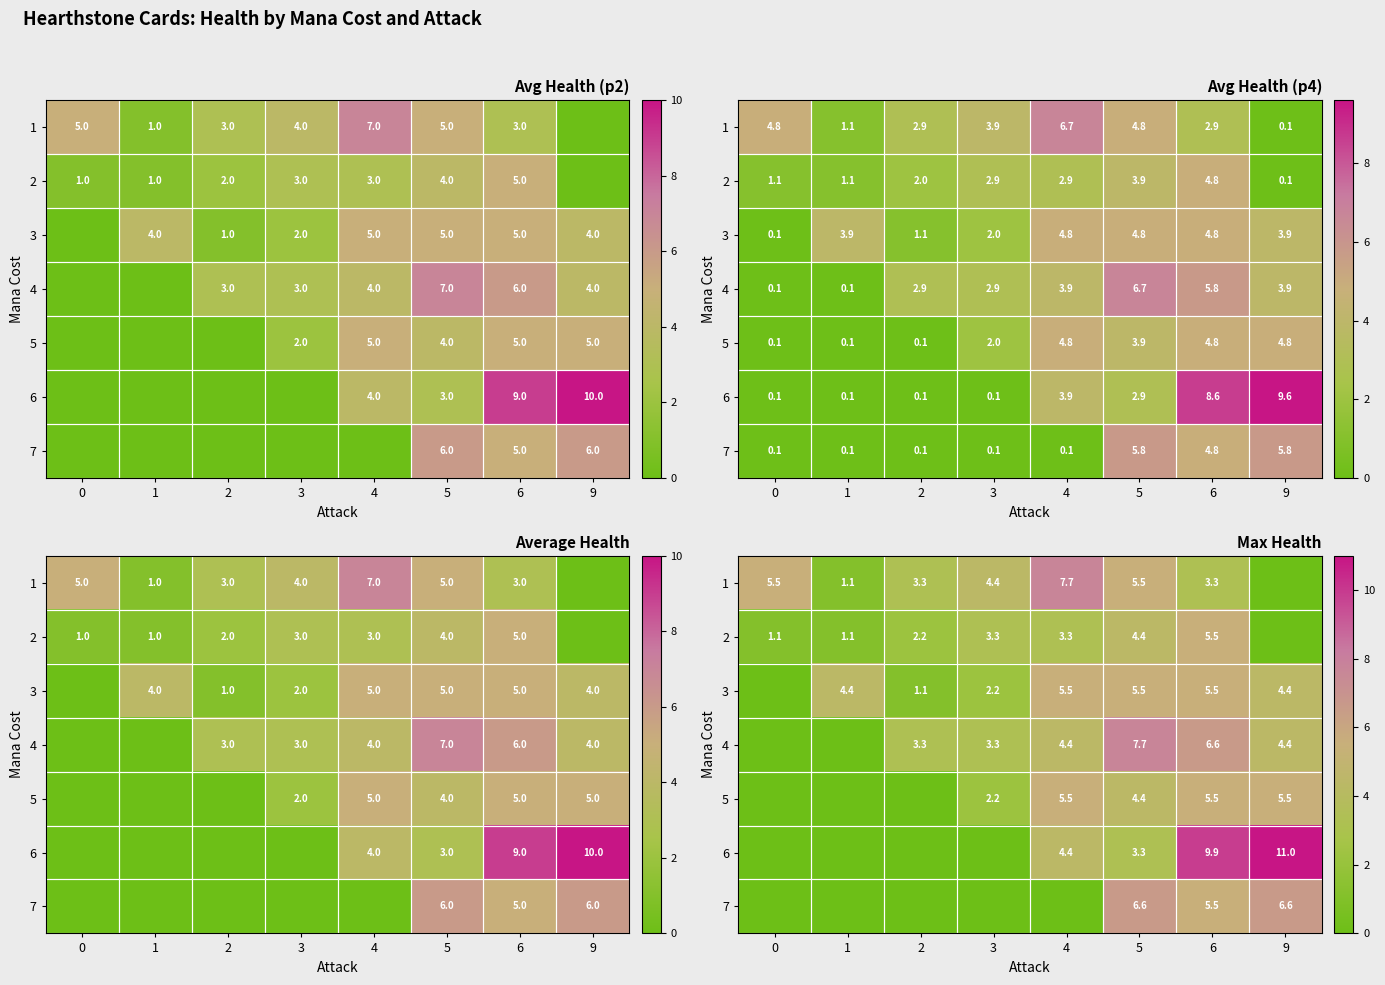

Which has a higher value, 1 or 5?

5